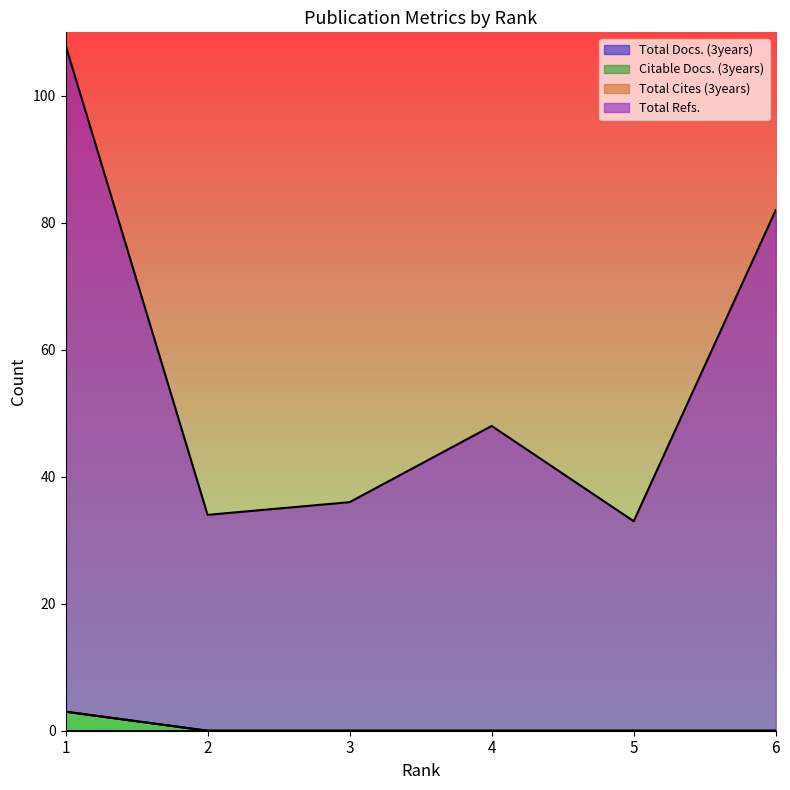

Which series has the widest spread of values?

Total Refs.